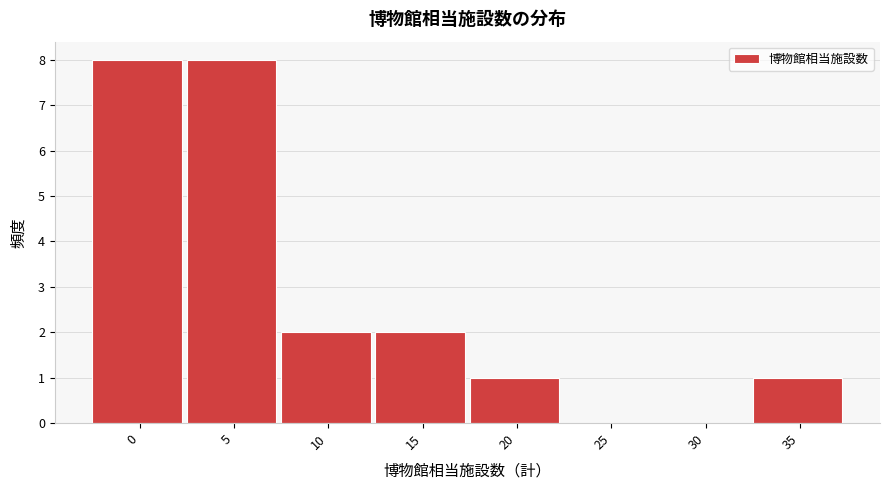

Reading left to right, what are all the values shown in this chart?

0=8	5=8	10=2	15=2	20=1	25=0	30=0	35=1